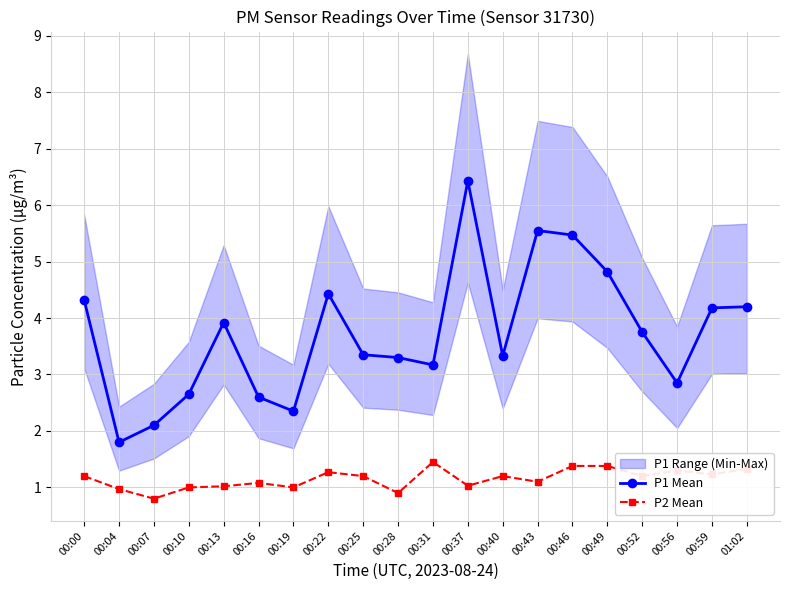

True or false: P2 Mean and P1 Mean intersect in this chart.

False